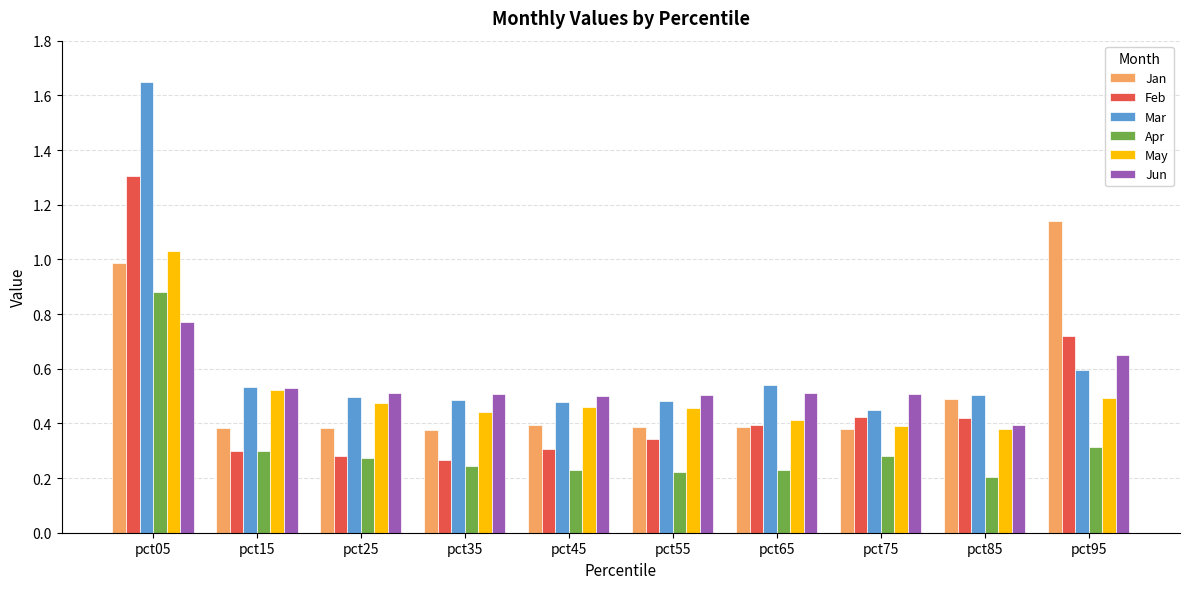

Is the value of Apr at pct35 greater than the value of Jan at pct75?

No